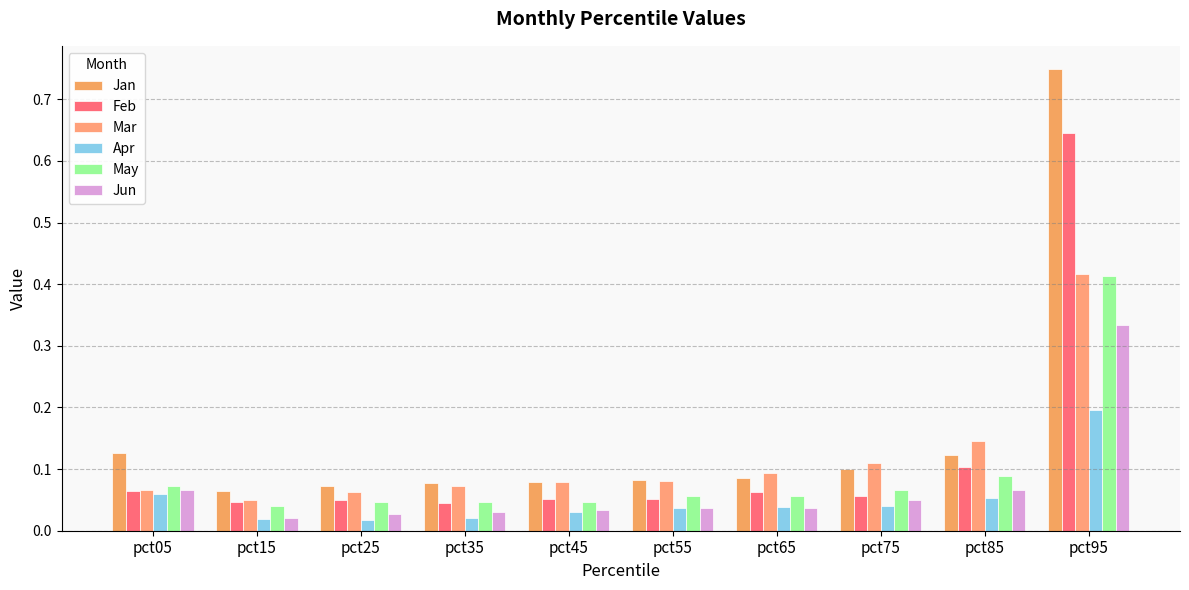

How many bars are there in total?

60